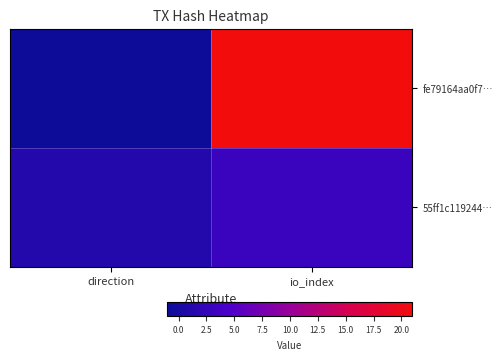

What is the greatest value displayed?

21